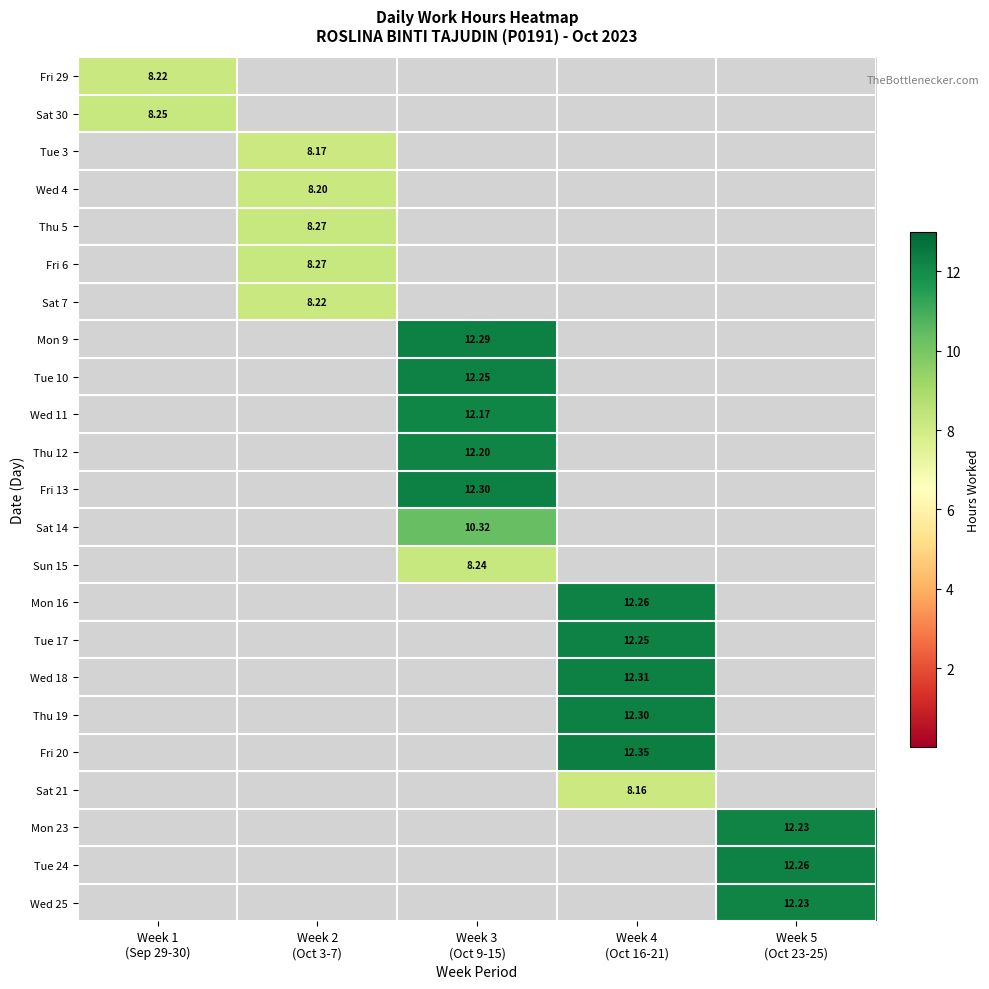

Which series has the widest spread of values?

Fri 20